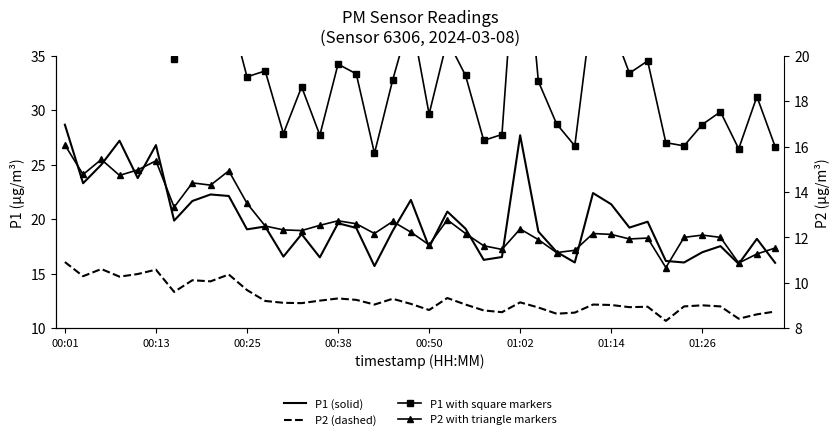

What position from the left is 14?

15